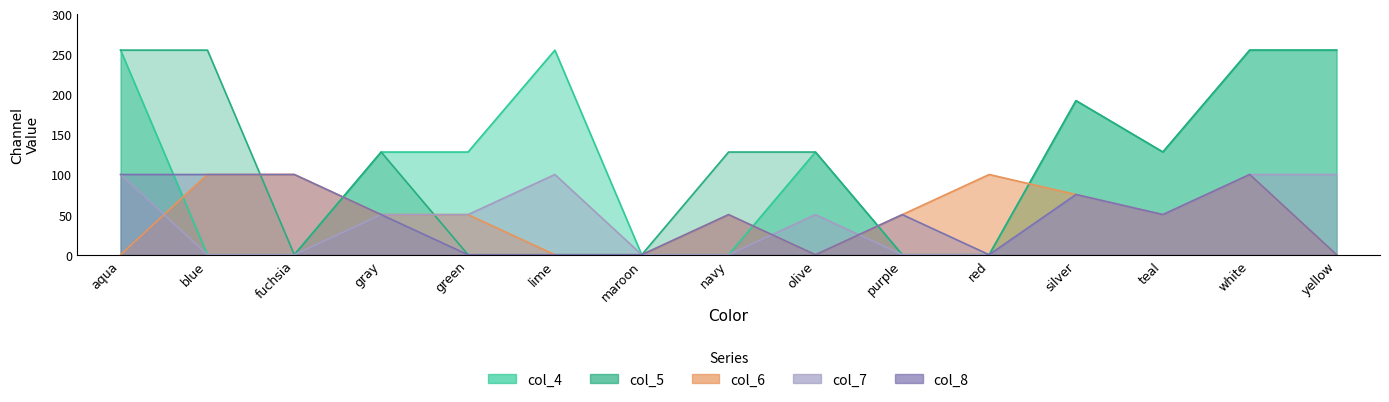

Which series has the largest total across all categories?

col_4